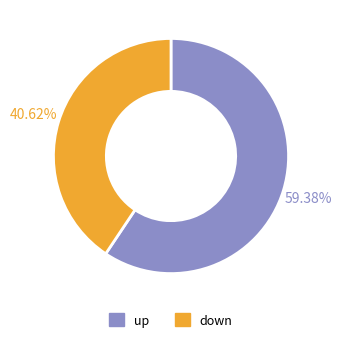

Between up and down, which is larger?

up